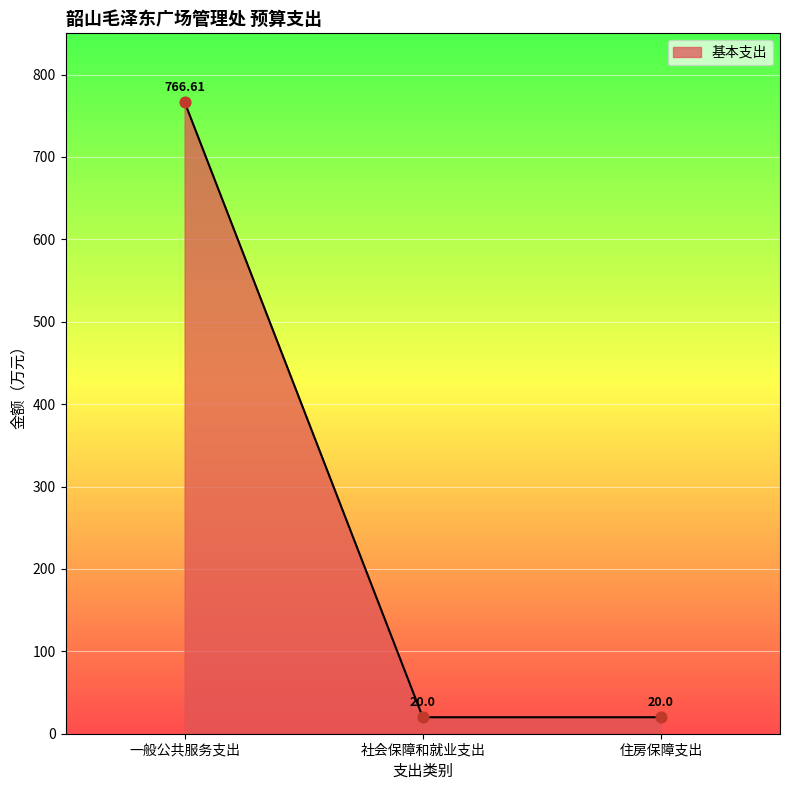

What is the change in value from 一般公共服务支出 to 住房保障支出?

-746.6